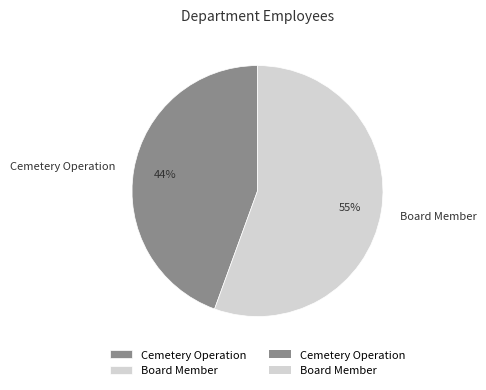

Rank the categories by value from highest to lowest.

Board Member, Cemetery Operation